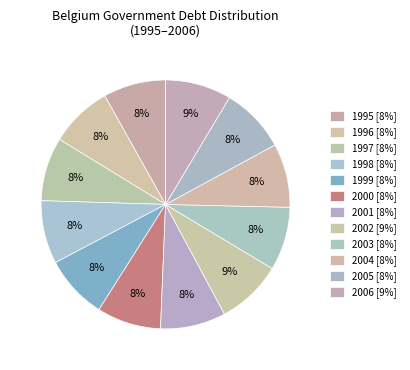

Does 1998 account for over 50% of the chart?

No